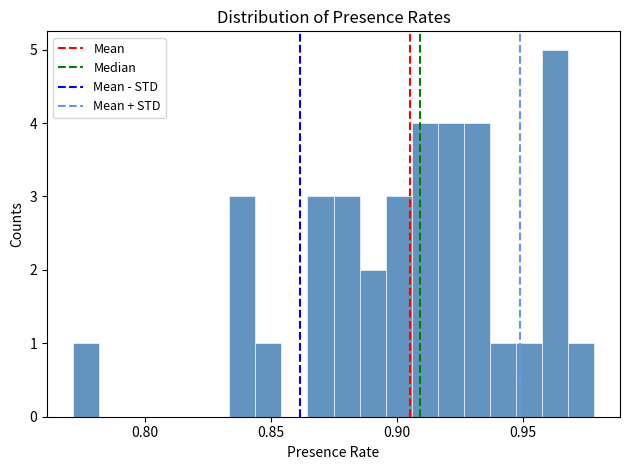

Read against the x-axis, roughly where is the centre of the tallest bar?

0.965